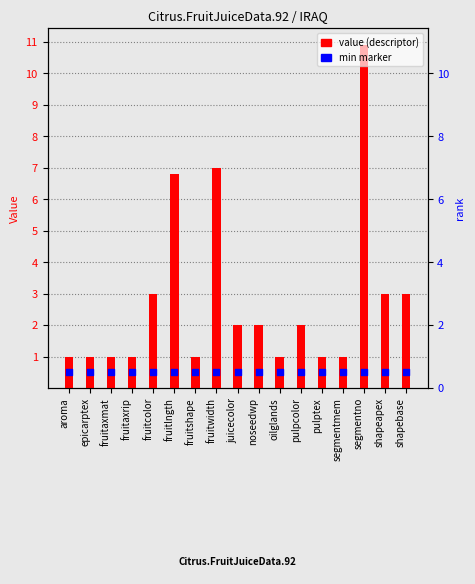

Is the value of min marker at fruitaxmat greater than the value of value at oilglands?

No